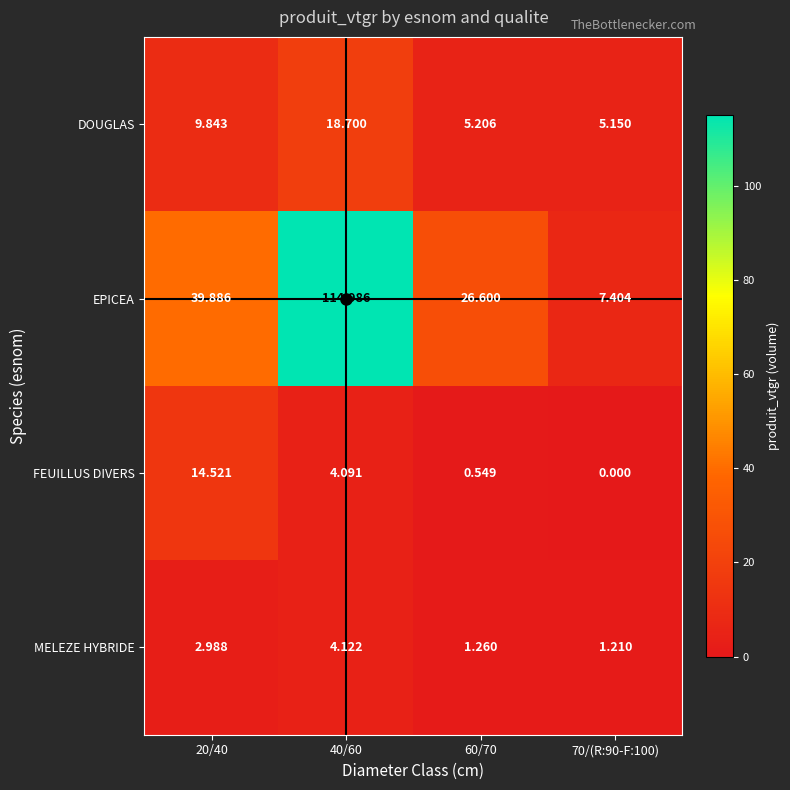

Is the value of EPICEA at 40/60 greater than the value of DOUGLAS at 60/70?

Yes